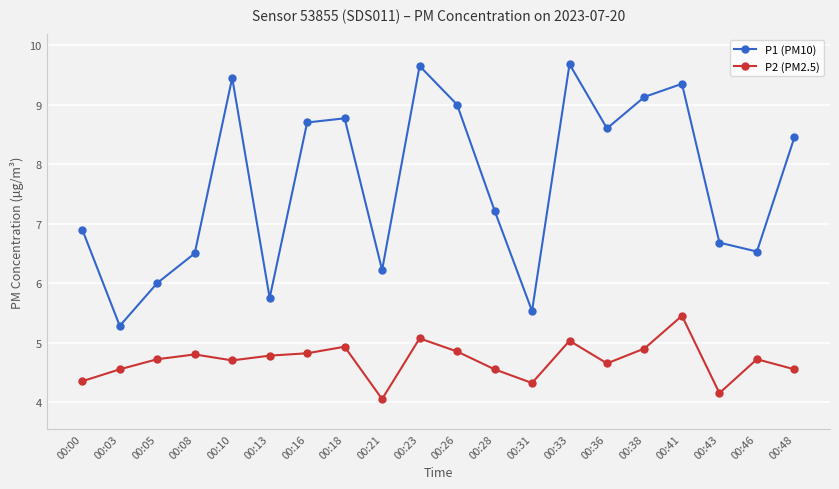

Where is the first local minimum for P1 (PM10)?

00:03